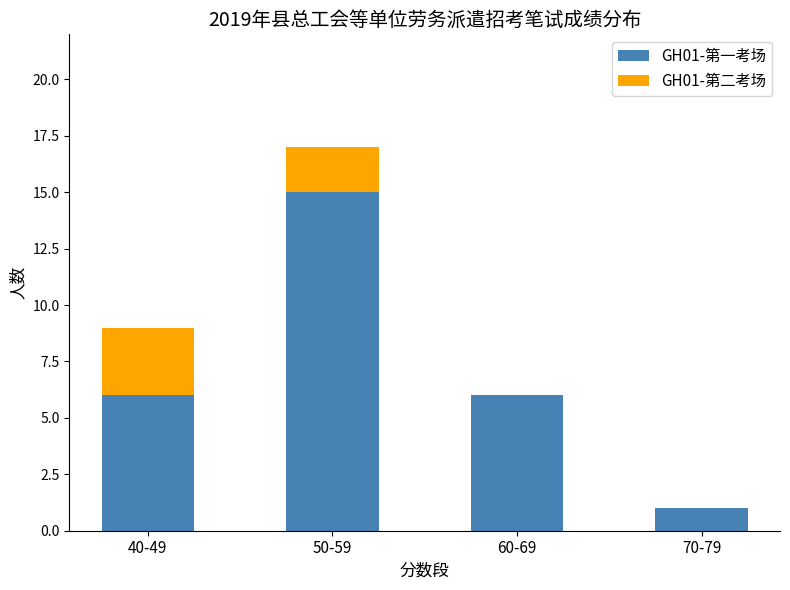

True or false: GH01-第一考场 has a value of 23 at 50-59.

False